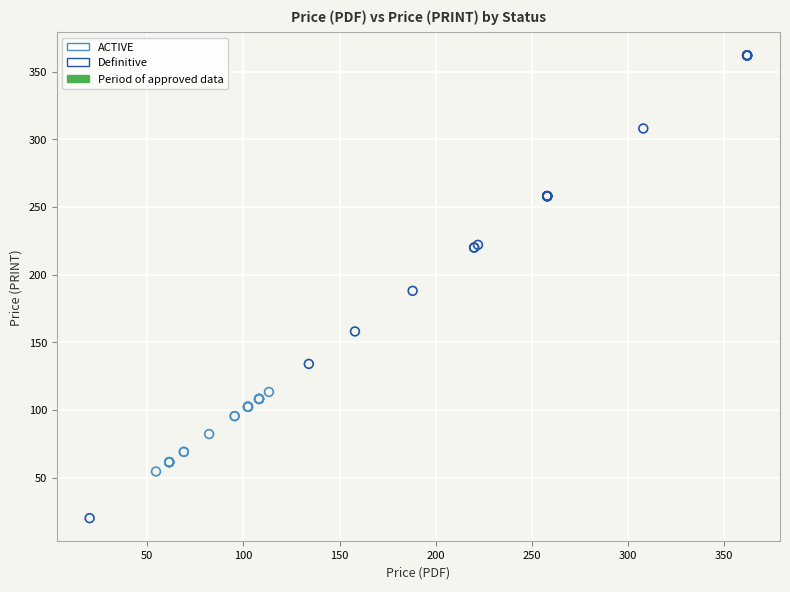

Which series reaches the minimum Y coordinate?

Definitive